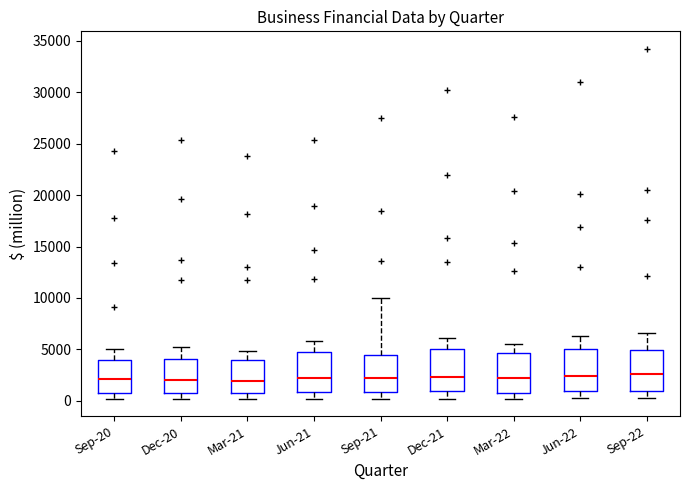

Reading left to right, transcribe this box plot: for each box, give where its median line is, the range the box spans, and where its two whiskers end, as read against the y-axis. The values are not printed on the chart, so give them approximately, as read against the axis.

Sep-20: median 2000, box 1000 to 4000, whiskers 0 to 5000
Dec-20: median 2000, box 1000 to 4000, whiskers 0 to 5500
Mar-21: median 2000, box 500 to 4000, whiskers 0 to 5000
Jun-21: median 2500, box 1000 to 4500, whiskers 0 to 6000
Sep-21: median 2500, box 1000 to 4500, whiskers 0 to 10000
Dec-21: median 2500, box 1000 to 5000, whiskers 0 to 6000
Mar-22: median 2000, box 1000 to 4500, whiskers 0 to 5500
Jun-22: median 2500, box 1000 to 5000, whiskers 0 to 6500
Sep-22: median 2500, box 1000 to 5000, whiskers 500 to 6500